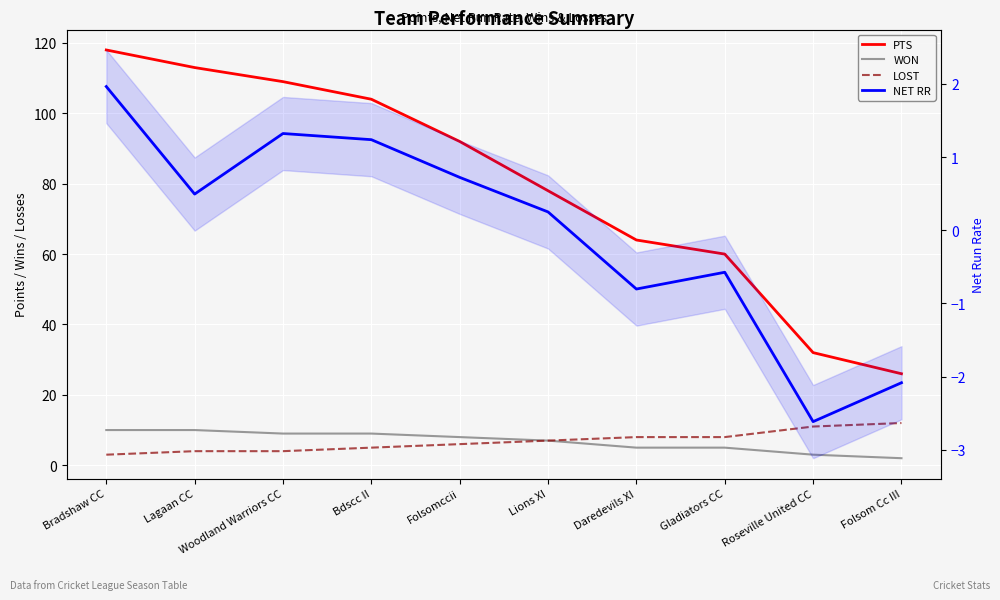

What is the value of the LOST point at the 6th from the left?

7.0